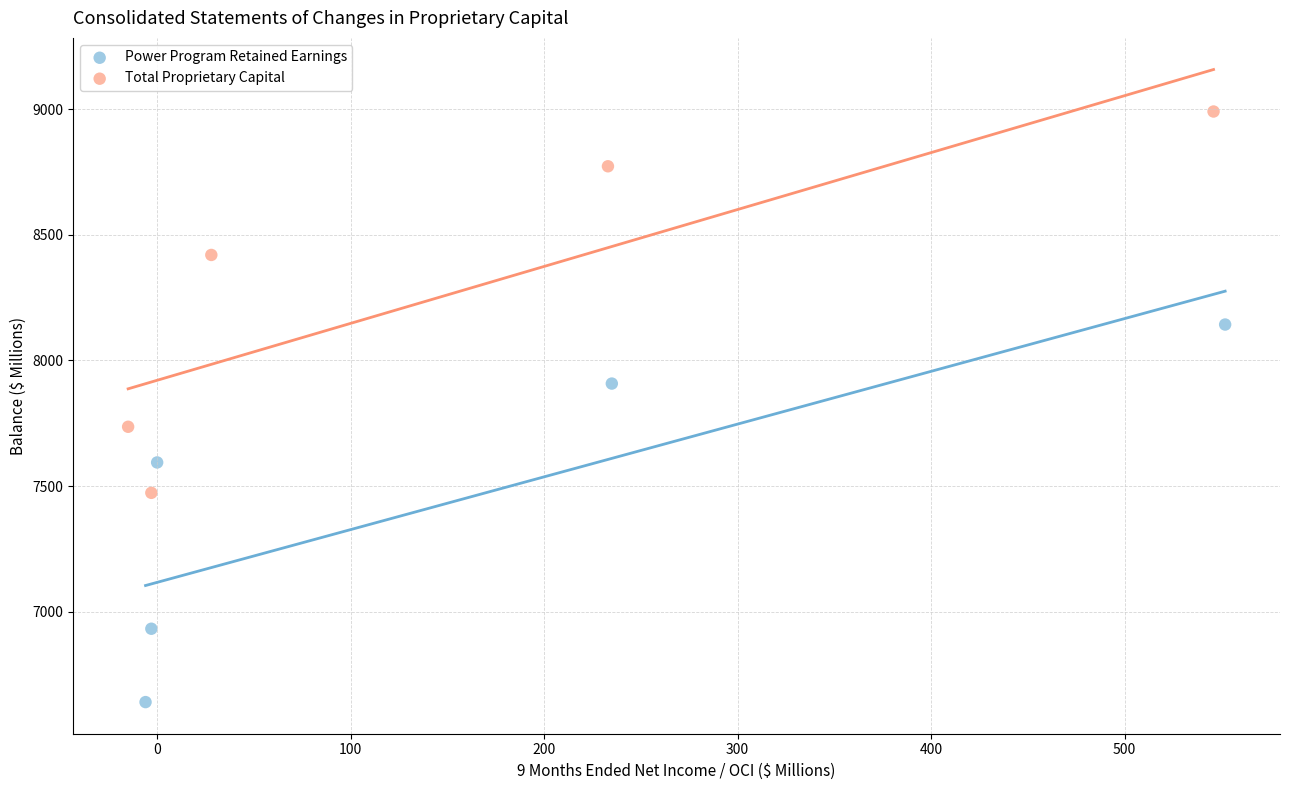

What are all the series names shown in the legend?

Power Program Retained Earnings, Total Proprietary Capital